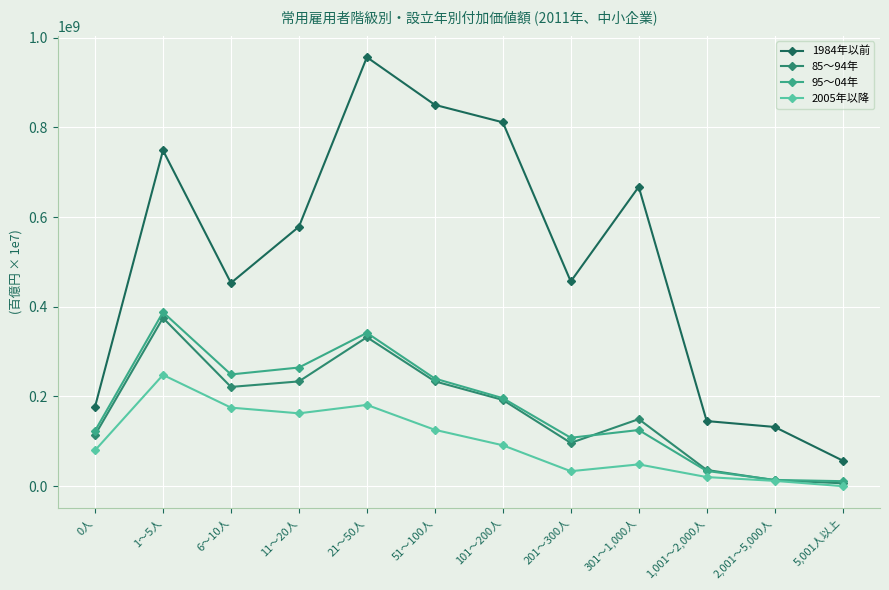

At which label is 85～94年 closest to 190767349?

101～200人